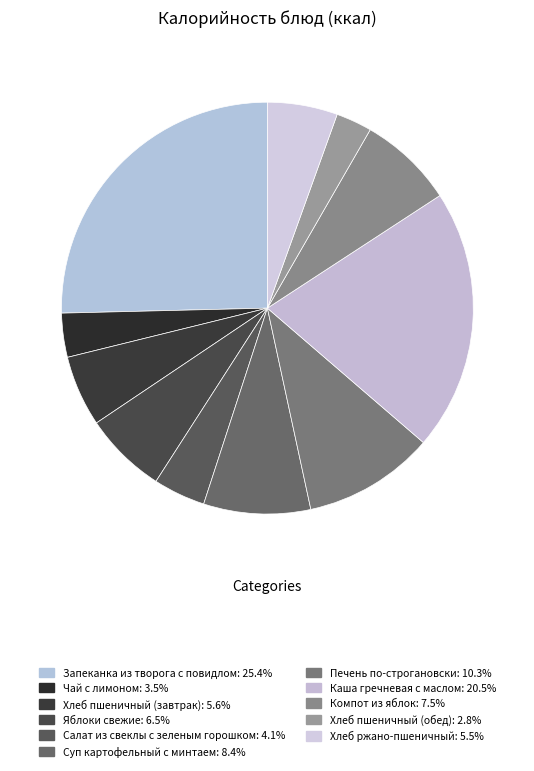

Count the number of slices in the pie.

11